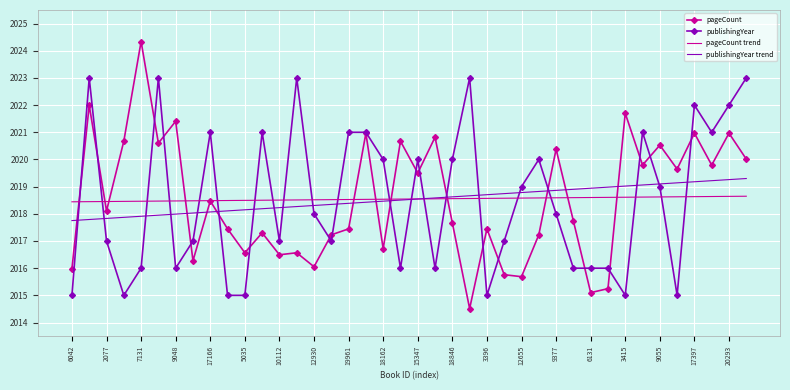

What is the smallest value displayed?

2014.5